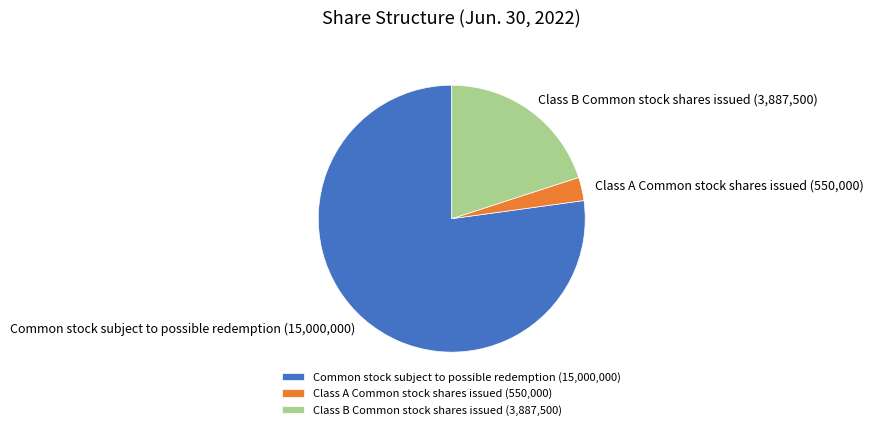

What is the smallest slice in the pie chart?

Class A Common stock shares issued